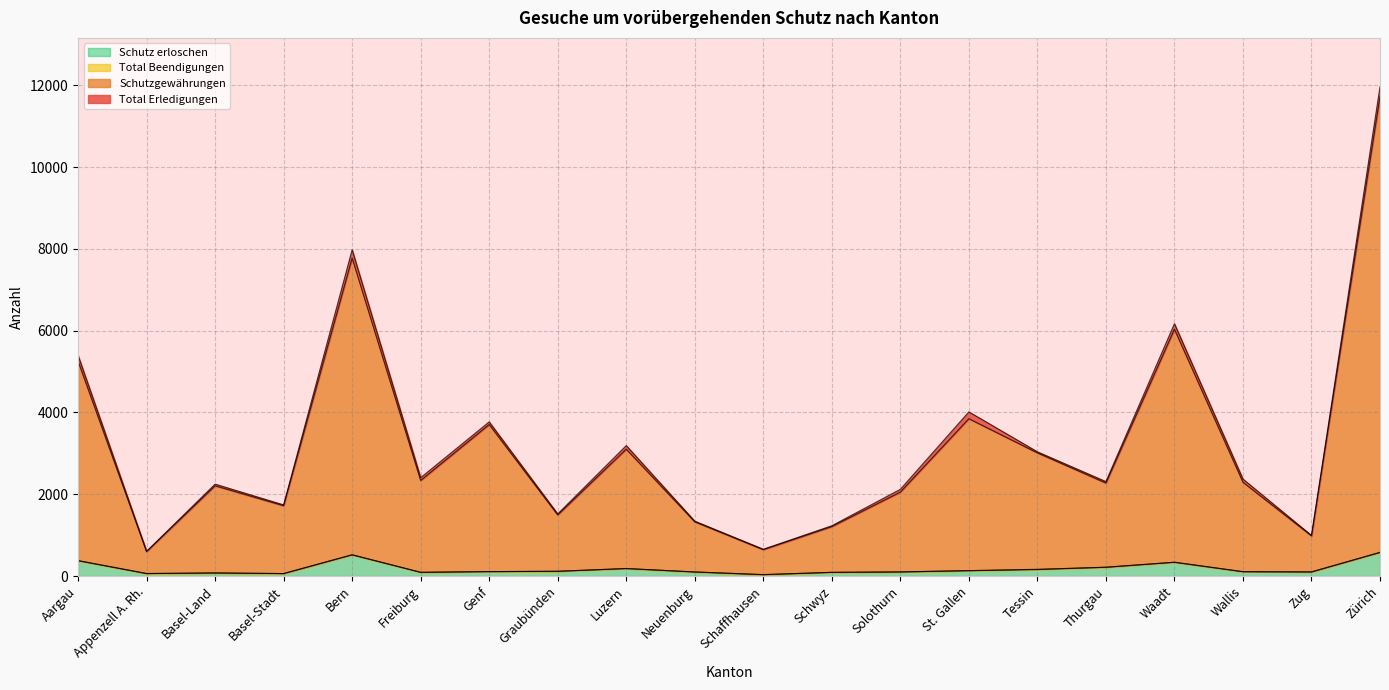

Which series has the widest spread of values?

Total Erledigungen